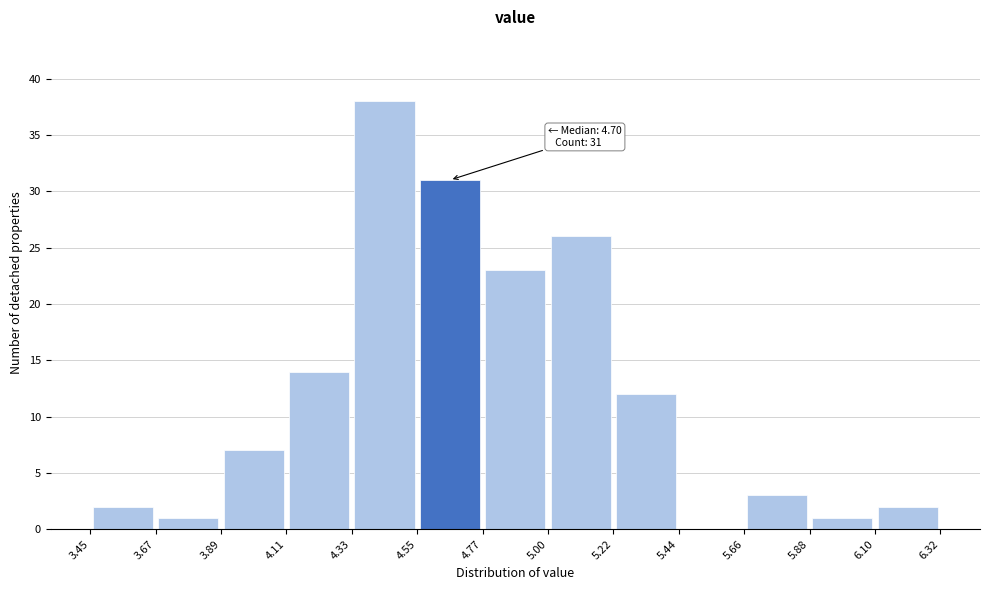

Over which range of the x-axis is the bar tallest?

4.33 to 4.55